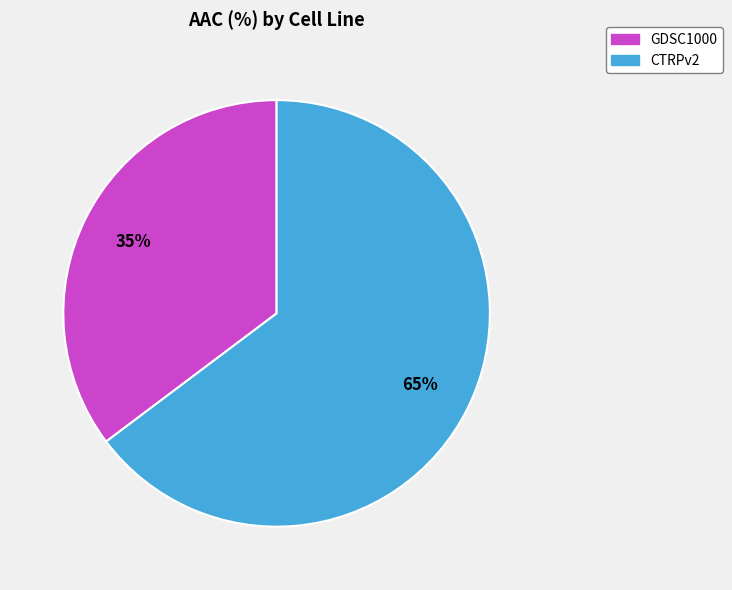

Which slice is the smallest?

GDSC1000